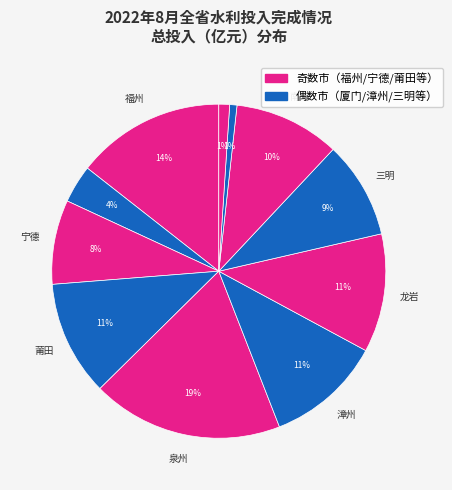

How many slices are in this pie chart?

11